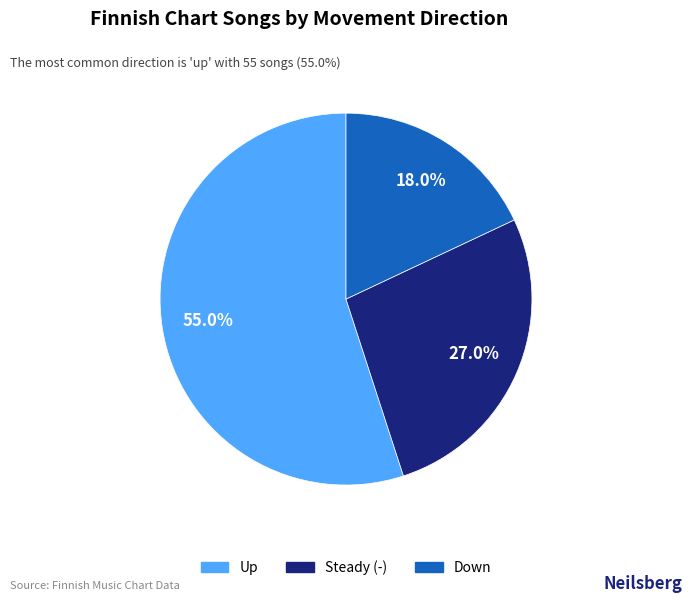

Does any single category account for the majority?

Yes